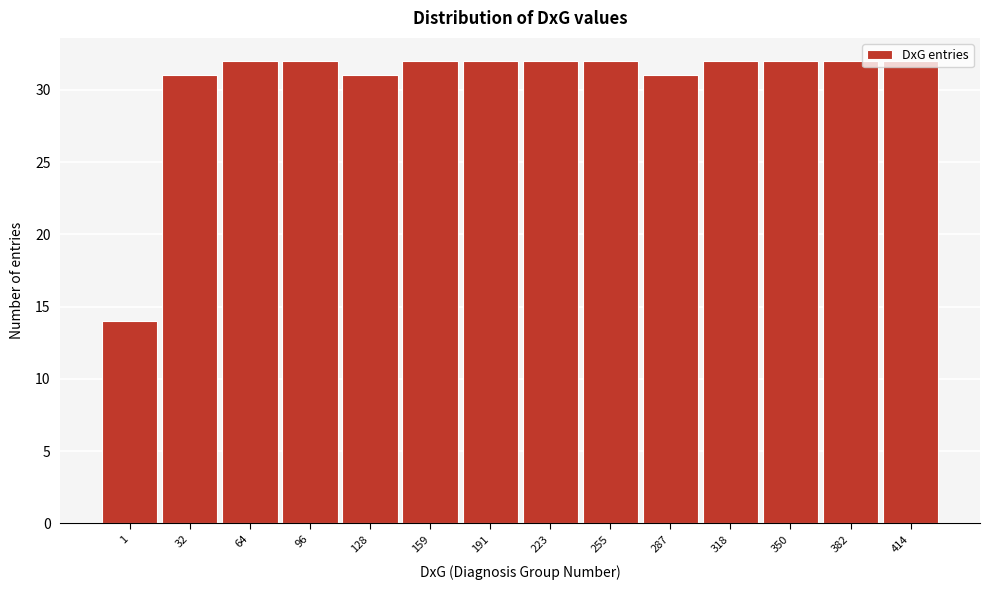

Which has a higher value, 255 or 128?

255